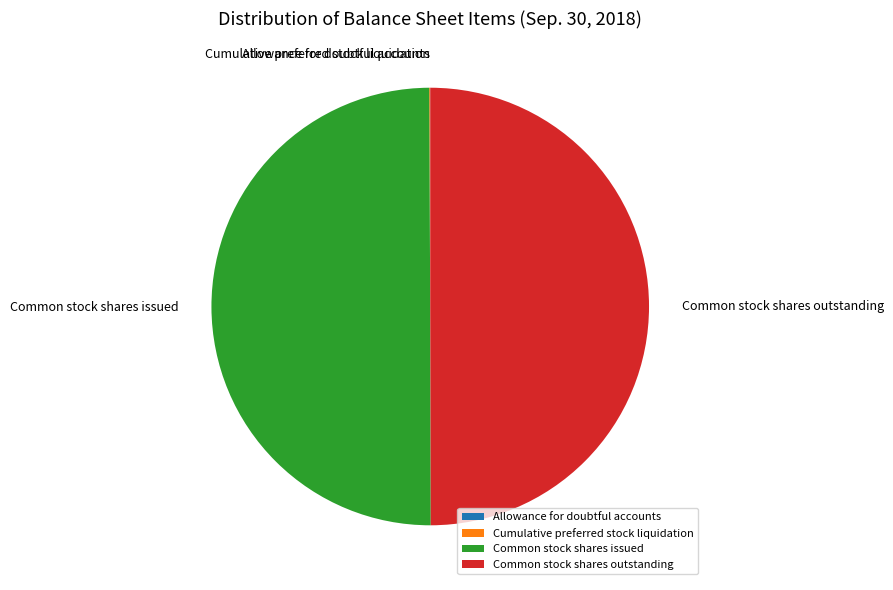

Is it true that Common stock shares issued is 50% of the pie?

True